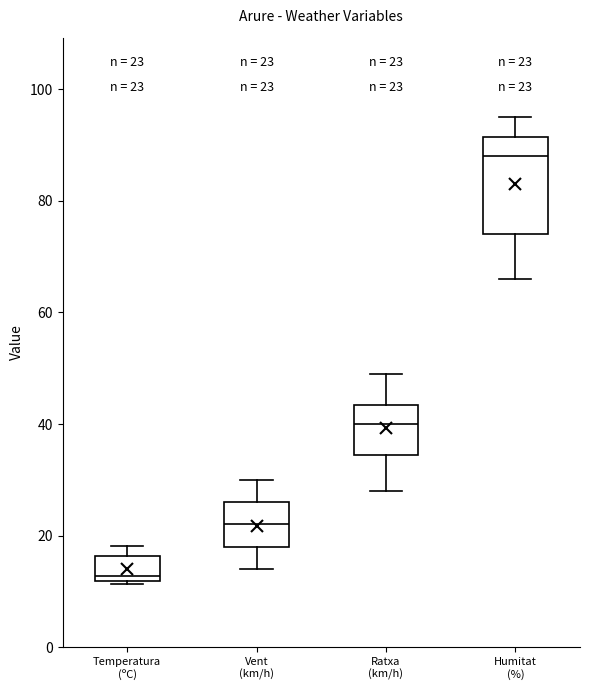

Comparing the boxes themselves (not the whiskers), which one is the tallest?

Humitat (%)